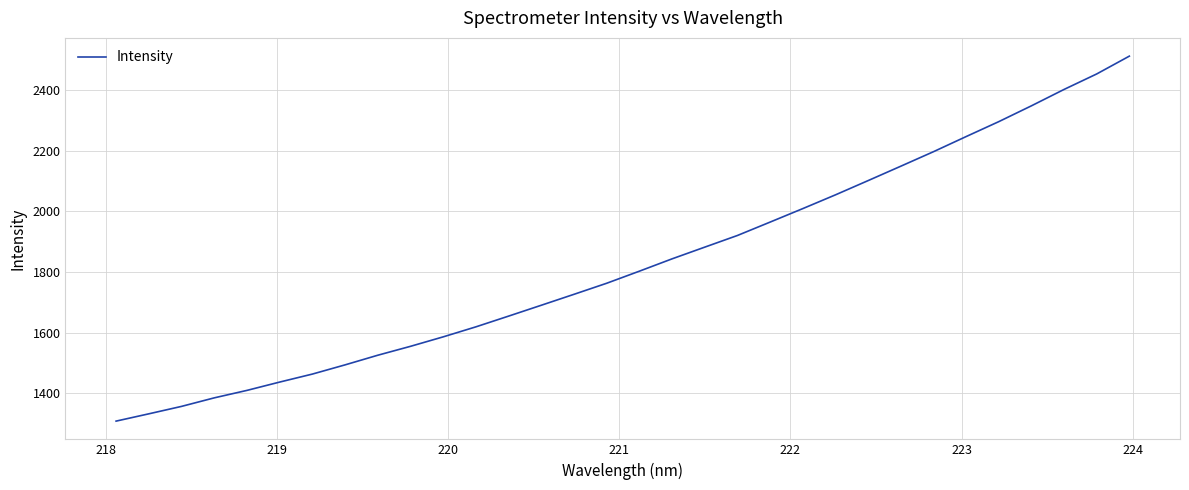

What is the maximum value shown in the chart?

2511.2